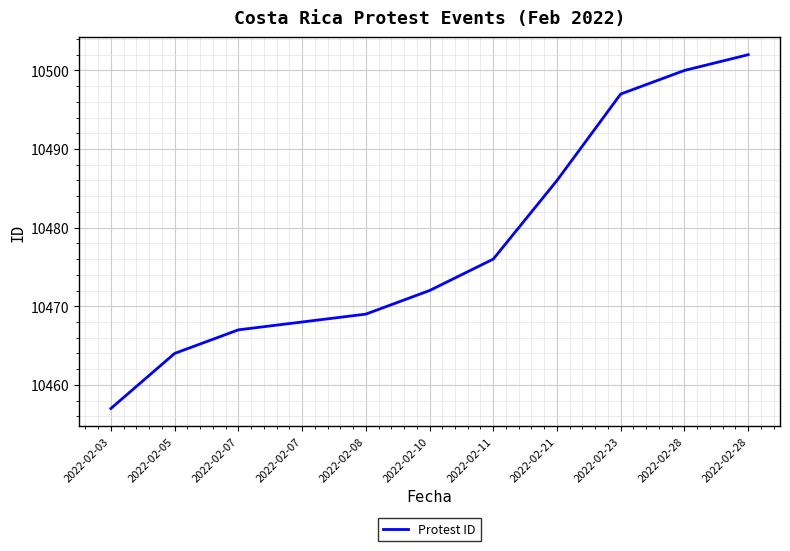

Where is the data nearest to the value 10479?

2022-02-11